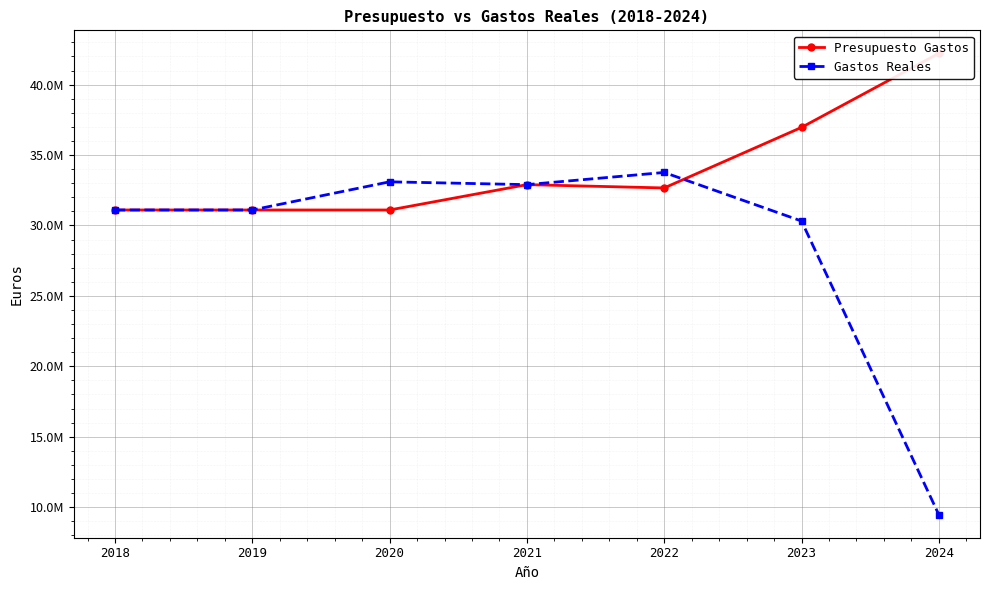

Is it true that Gastos Reales equals 33100000.0 at 2020?

True